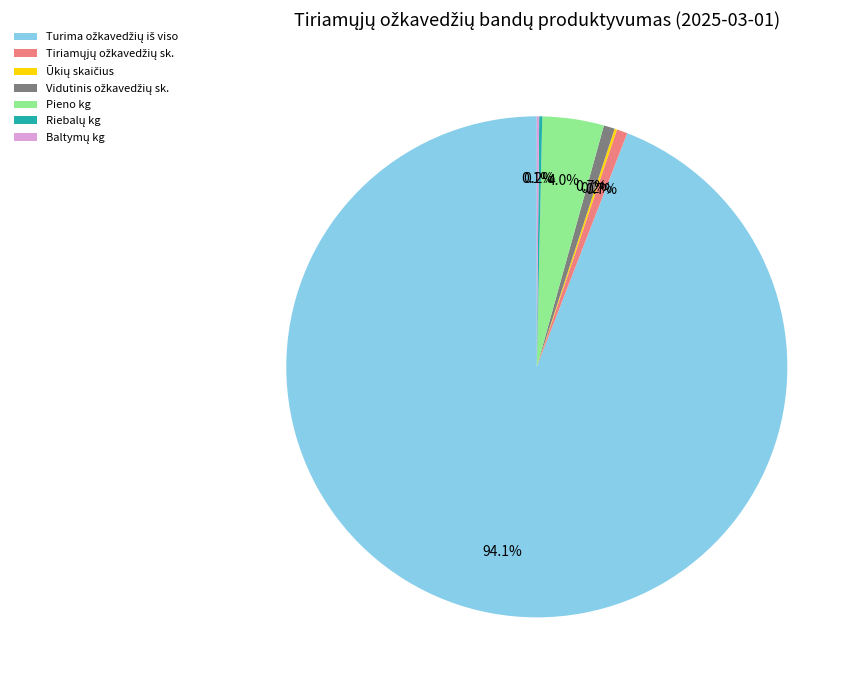

Is there a majority slice in this chart?

Yes